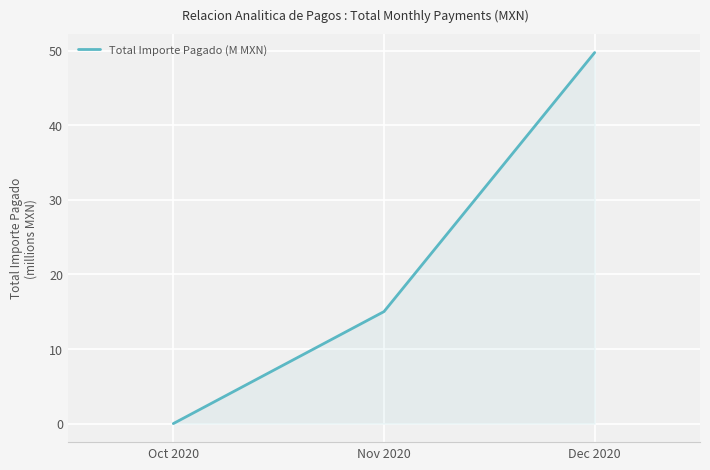

What is the average value?

21.6